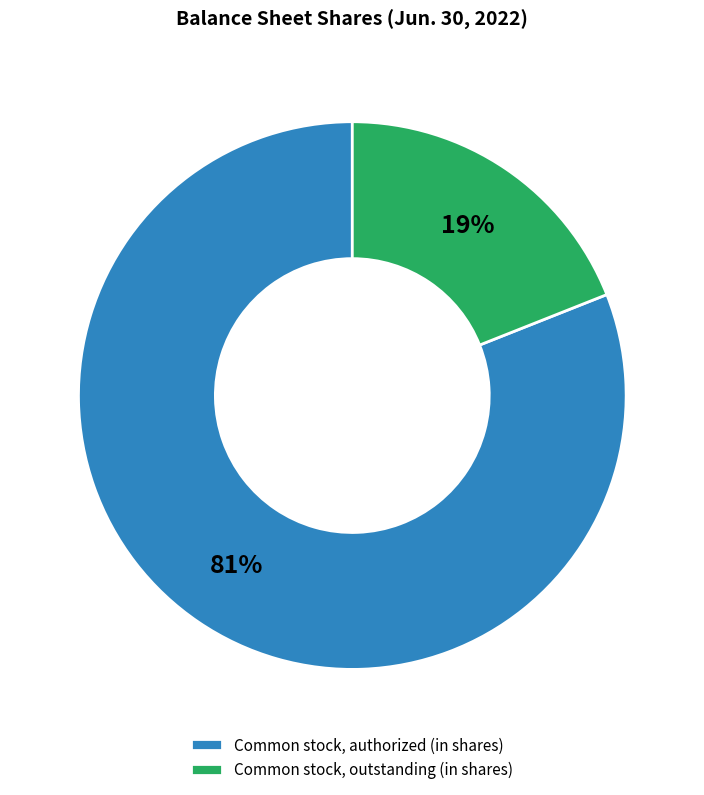

Combined, do Common stock, authorized (in shares) and Common stock, outstanding (in shares) account for over 50%?

Yes